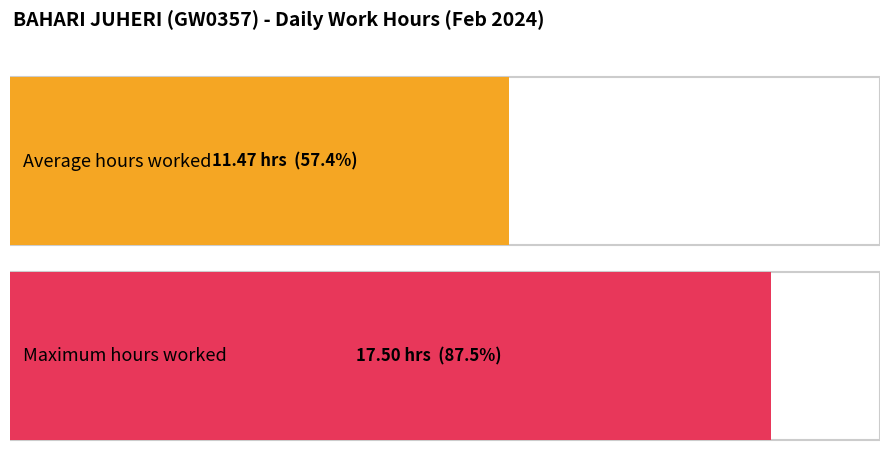

The value at 19-Mon is 19.2. True or false?

False